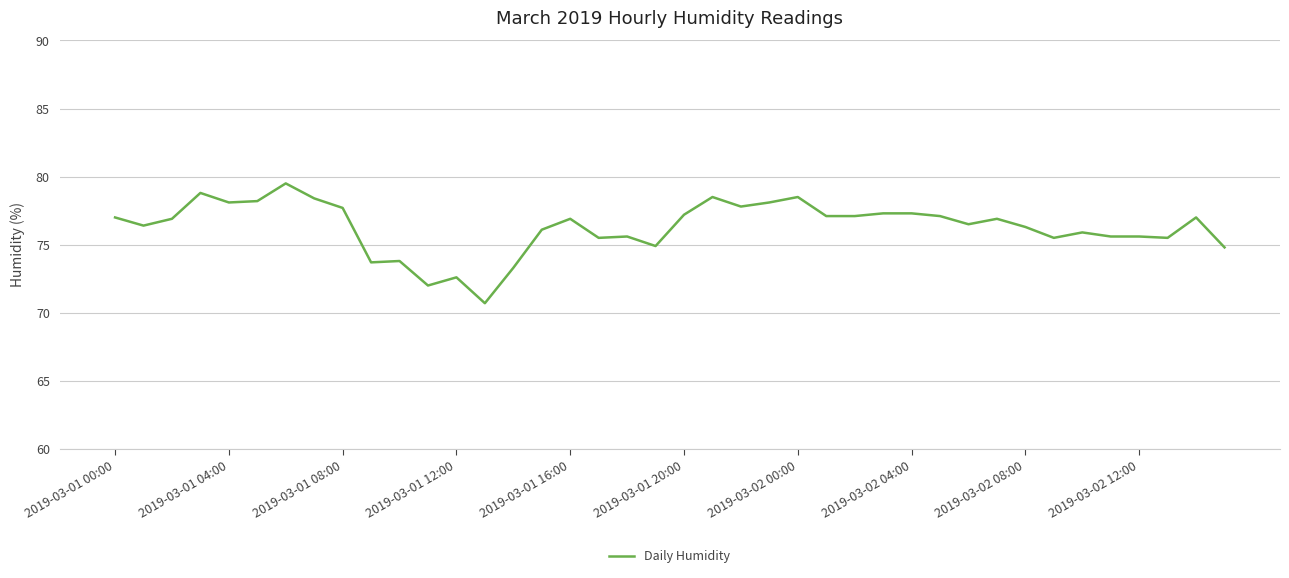

What is the minimum value shown in the chart?

70.7